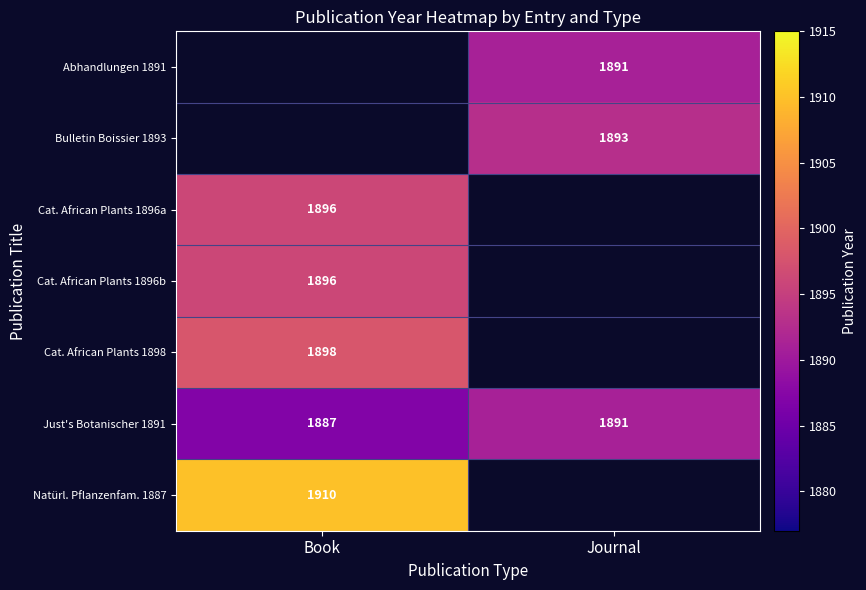

What is the sum of all Just's Botanischer 1891 values?

3778